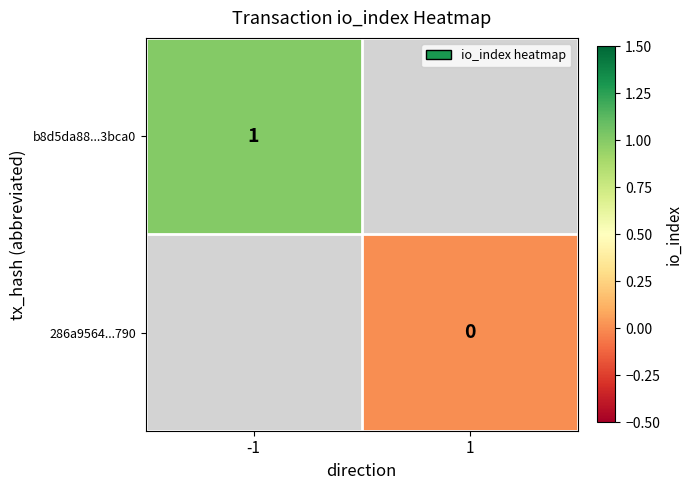

Is it true that b8d5da88...3bca0 equals 1 at -1?

True